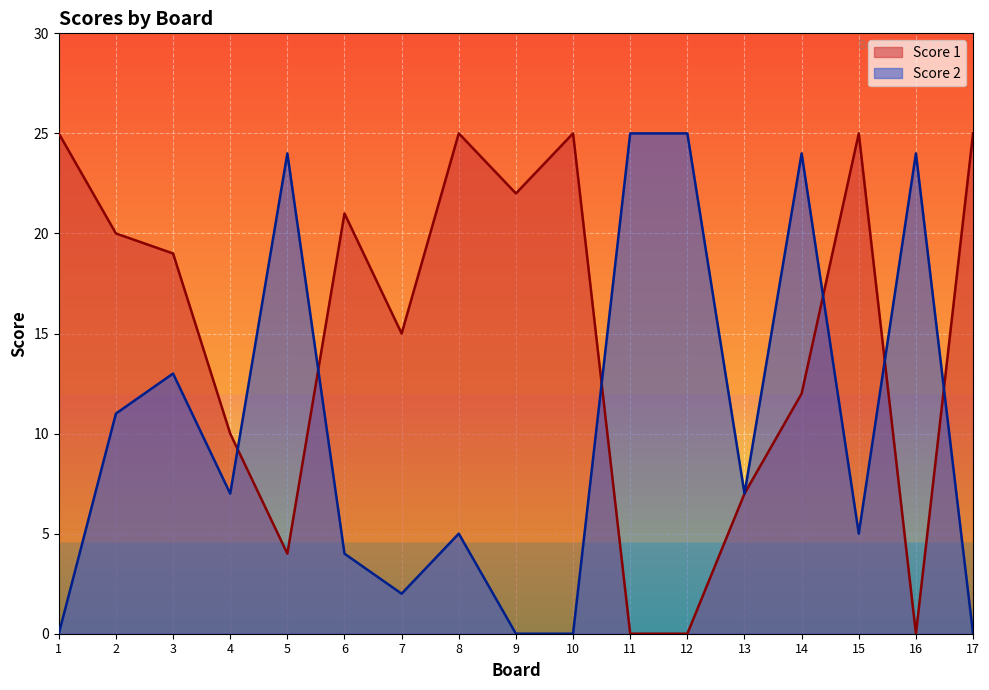

Reading left to right, transcribe all the data shown in this chart.

Score 1: 1=25	2=20	3=19	4=10	5=4	6=21	7=15	8=25	9=22	10=25	11=0	12=0	13=7	14=12	15=25	16=0	17=25
Score 2: 1=0	2=11	3=13	4=7	5=24	6=4	7=2	8=5	9=0	10=0	11=25	12=25	13=7	14=24	15=5	16=24	17=0